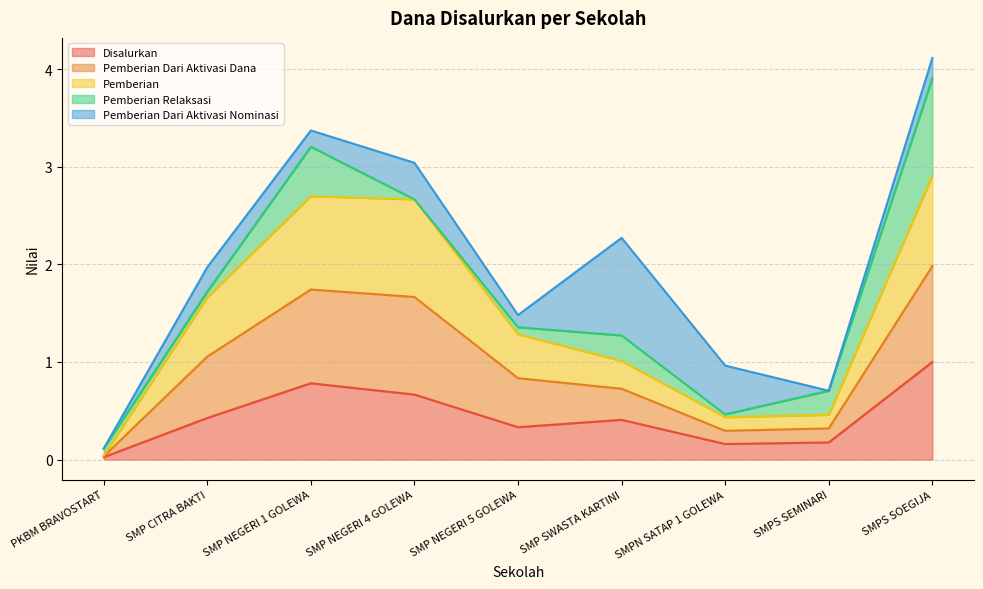

What is the label of the 6th point from the right?

SMP NEGERI 4 GOLEWA